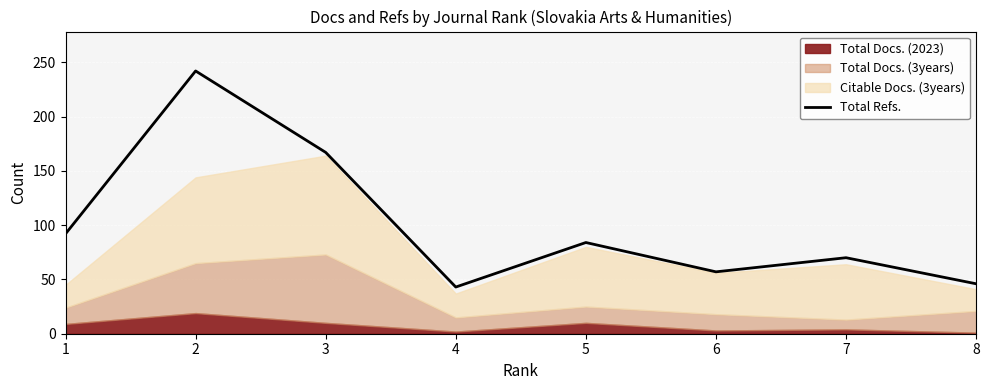

Rank the categories by value from highest to lowest.

2, 3, 1, 5, 7, 6, 8, 4